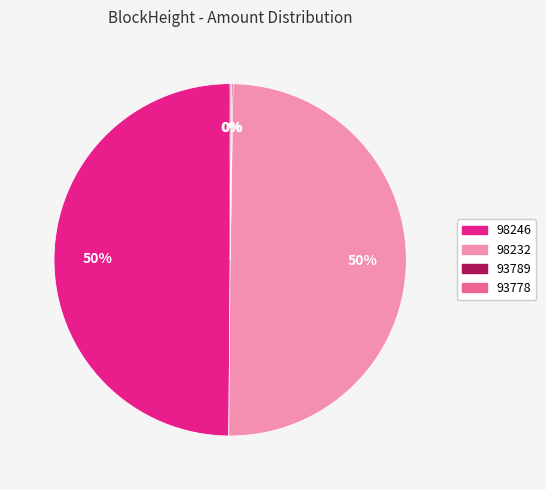

Do 98232 and 98246 together represent more than half of the pie?

Yes